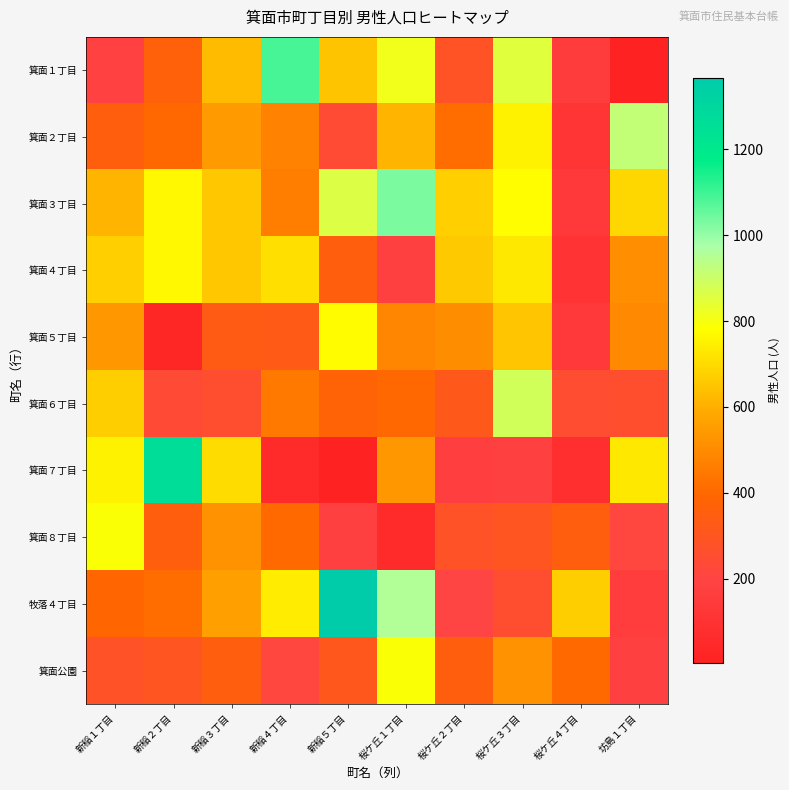

Rank the series by their maximum value, from highest to lowest.

牧落４丁目, 箕面７丁目, 箕面１丁目, 箕面３丁目, 箕面２丁目, 箕面６丁目, 箕面８丁目, 箕面公園, 箕面５丁目, 箕面４丁目